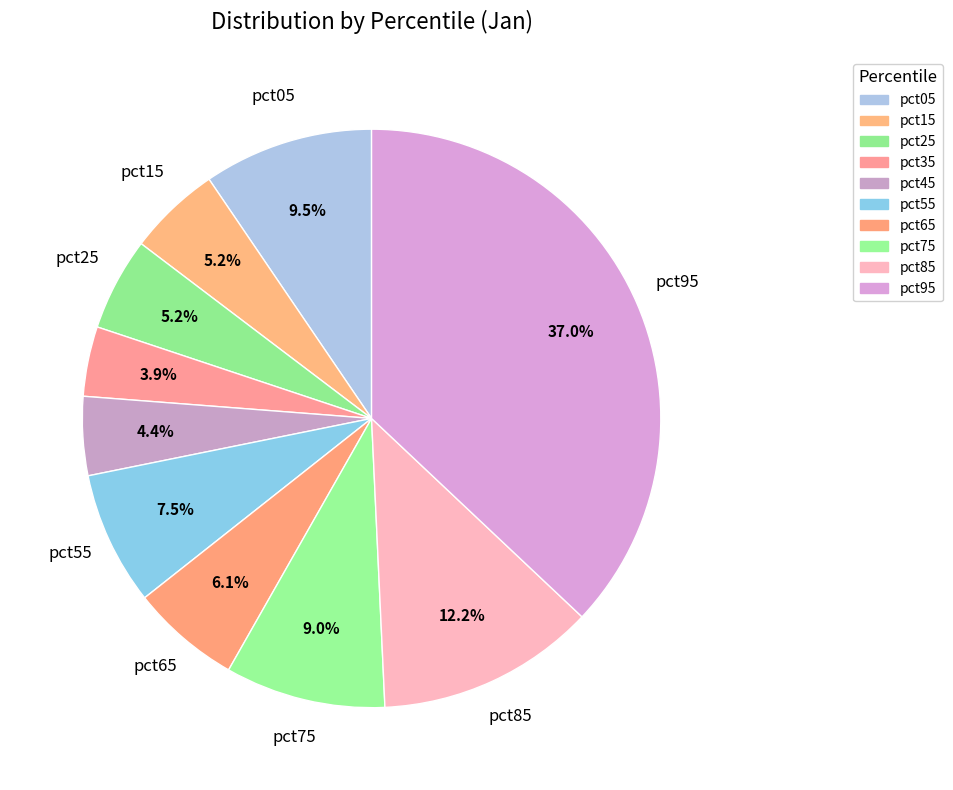

How many slices are in this pie chart?

10